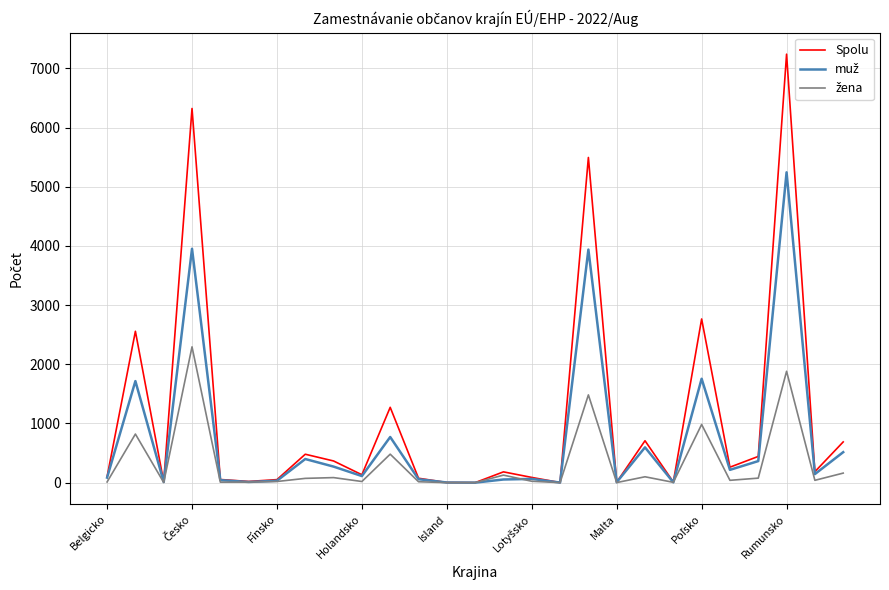

What is the greatest value displayed?

7242